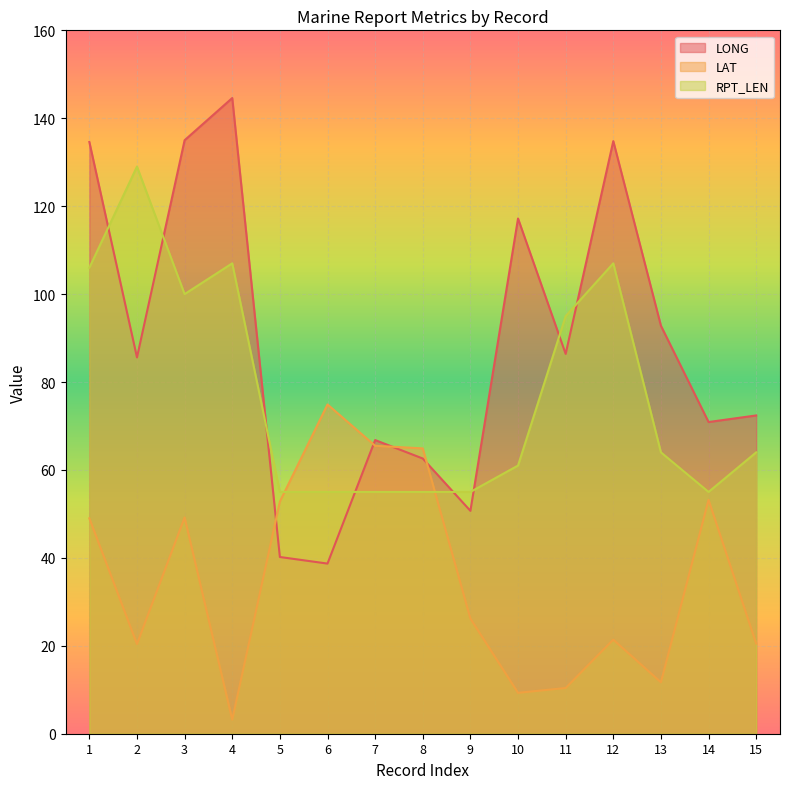

Between 7 and 5, which is larger?

7